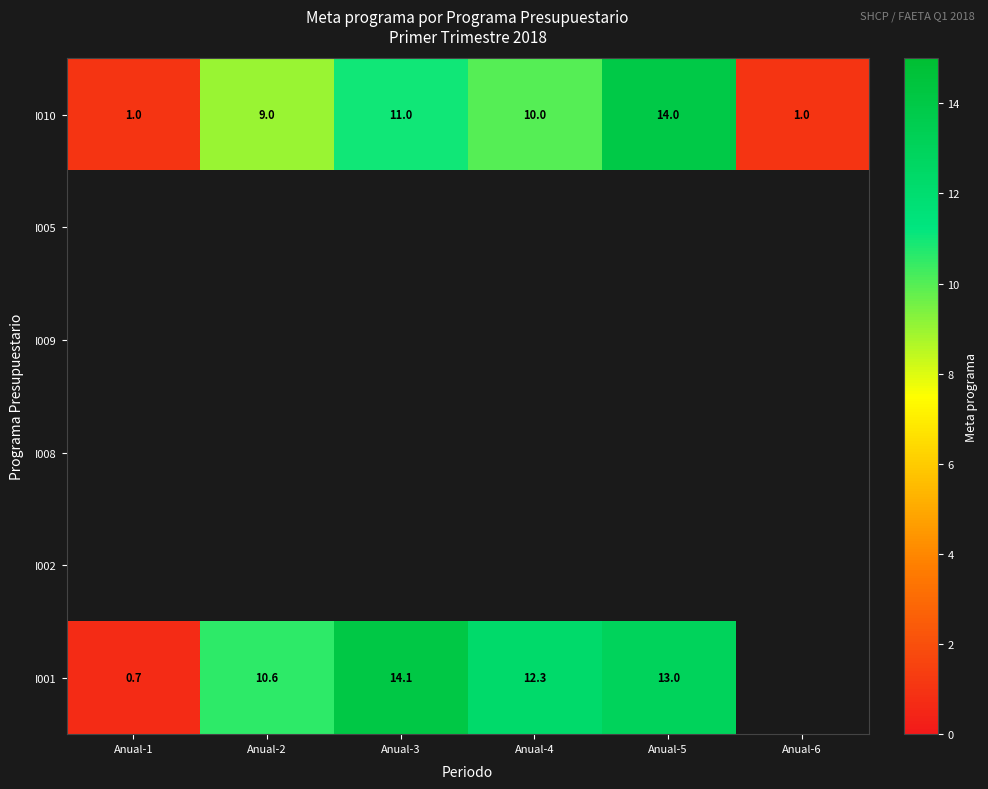

Is it true that I001 equals 4.9 at Anual-3?

False